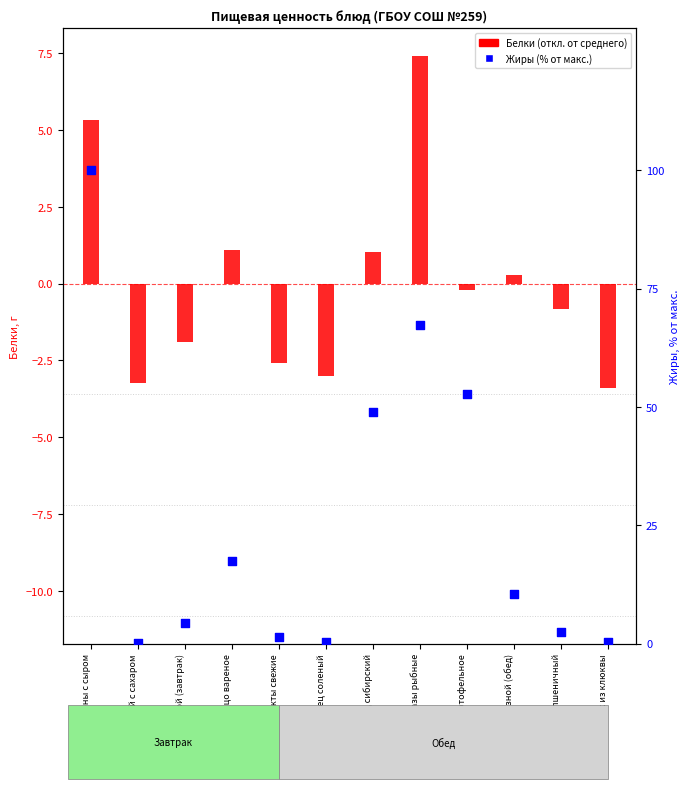

Which series has the largest Y range (max minus min)?

Жиры (% от макс.)